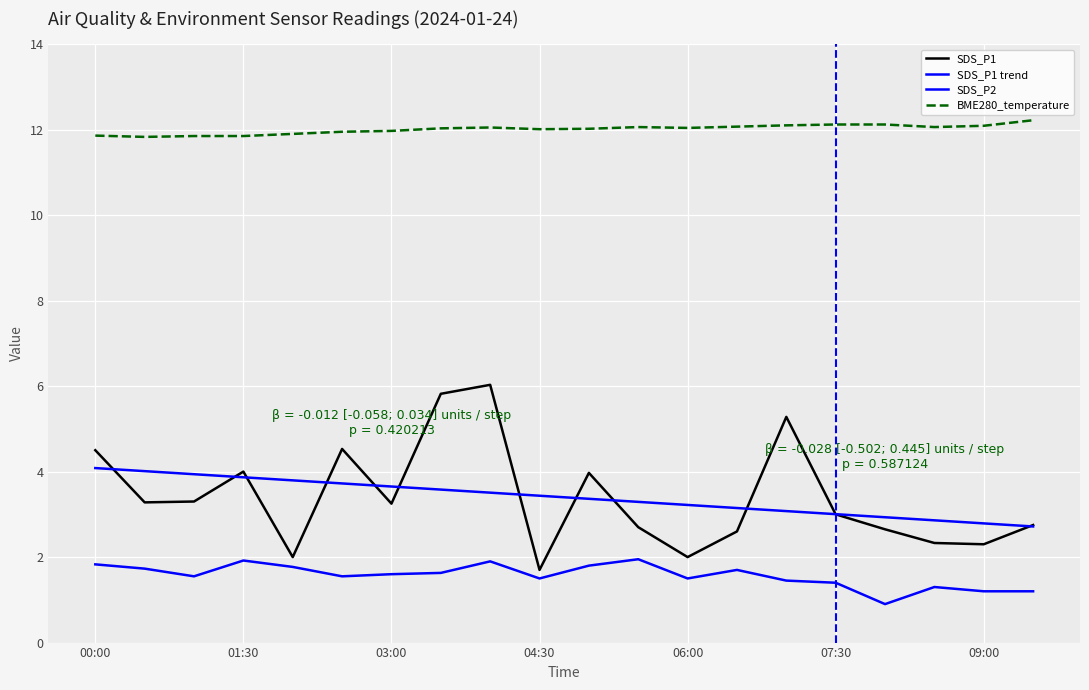

How many lines are shown in the chart?

4